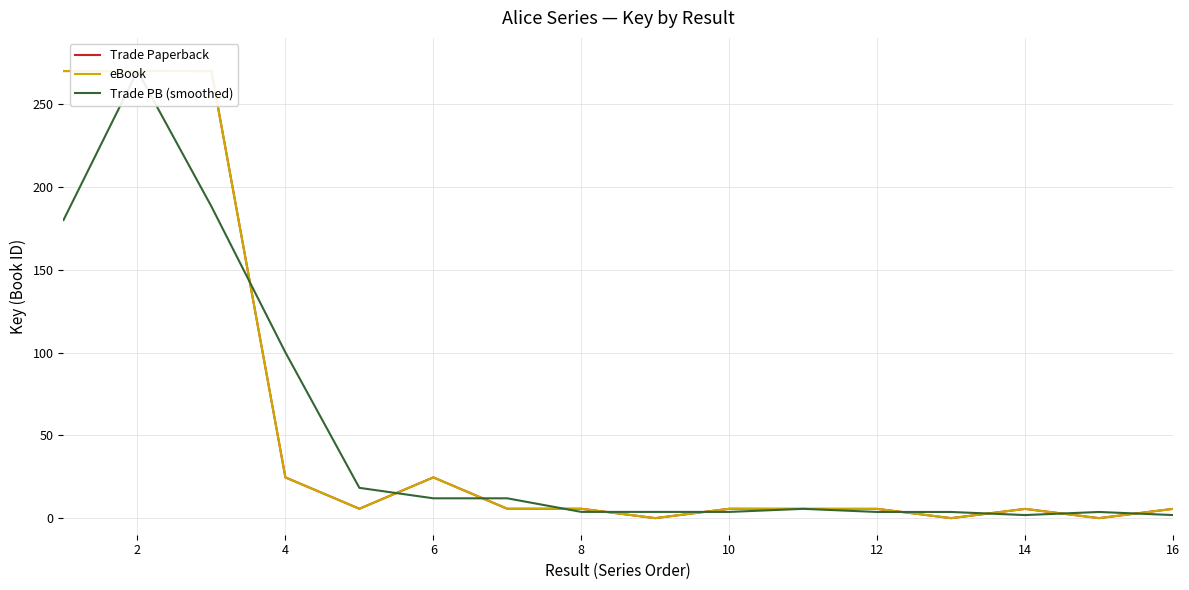

What is the sum of all eBook values?

904.3